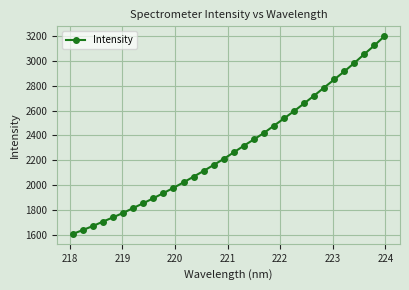

What is the average value?

2295.9